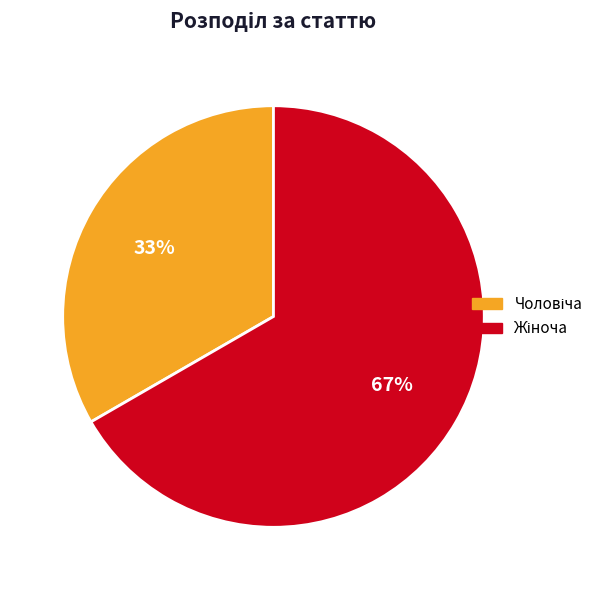

Does any single category account for the majority?

Yes